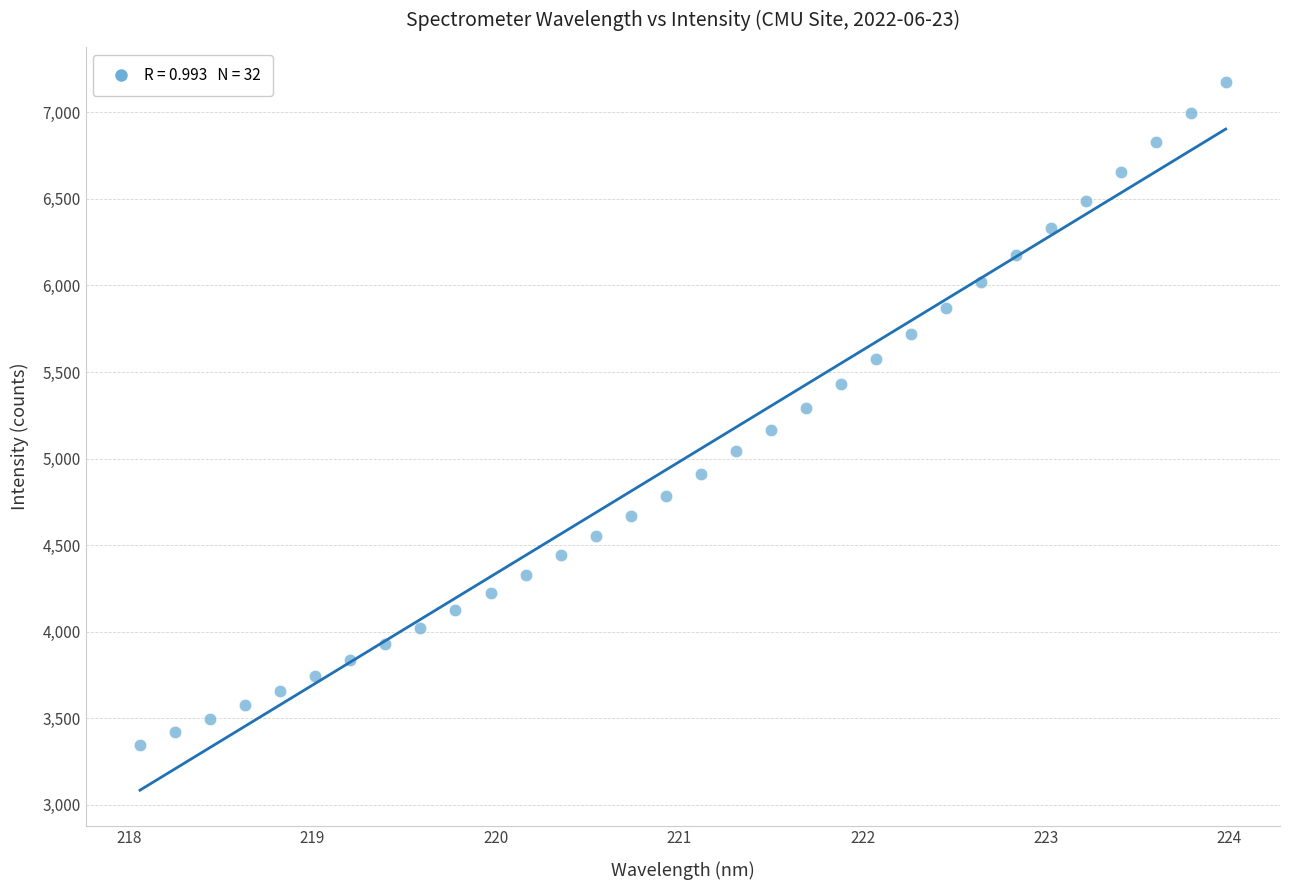

What is the range of X values (max minus min)?

5.9